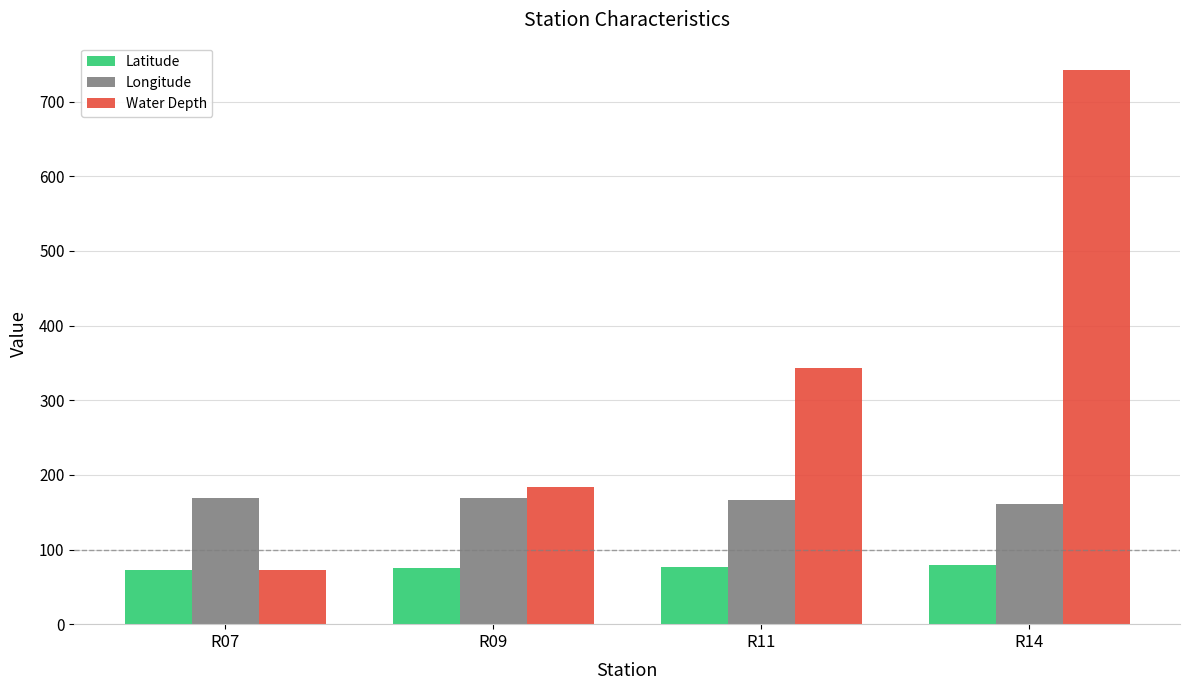

At which category is the sum across all series the highest?

R14